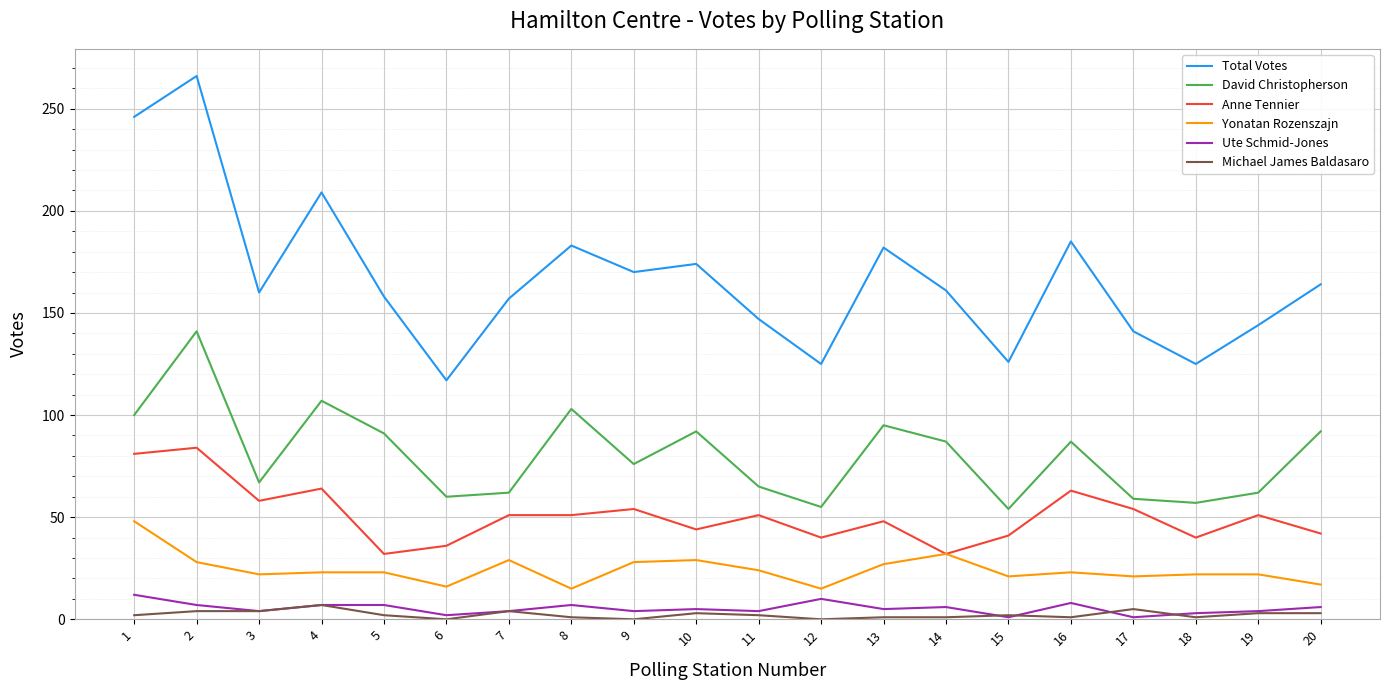

Rank the series by their maximum value, from highest to lowest.

Total Votes, David Christopherson, Anne Tennier, Yonatan Rozenszajn, Ute Schmid-Jones, Michael James Baldasaro